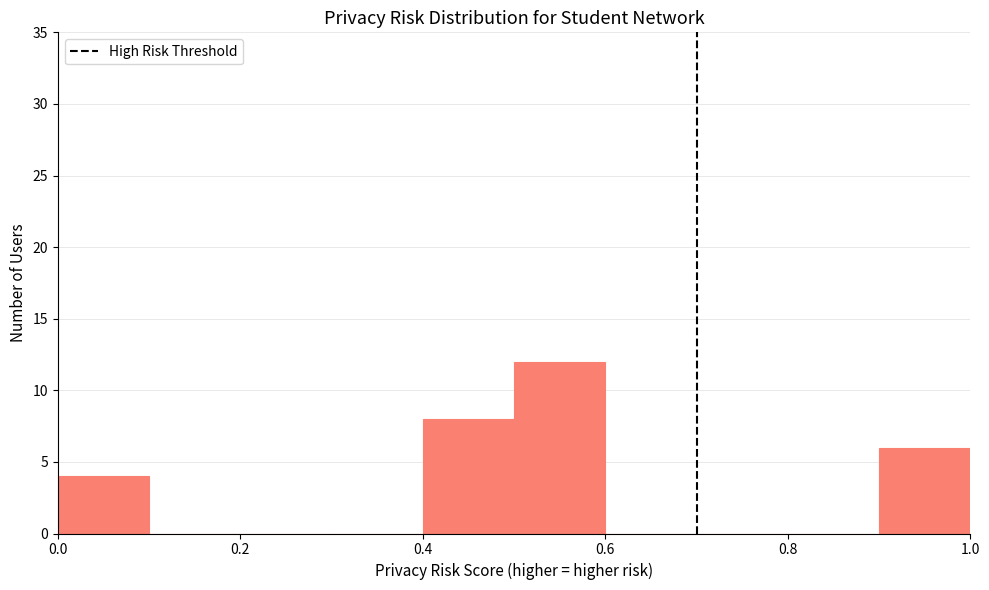

What is the height of the bar covering 0.5 to 0.6 on the x-axis? The values are not printed on the chart, so give them approximately, as read against the axis.

12